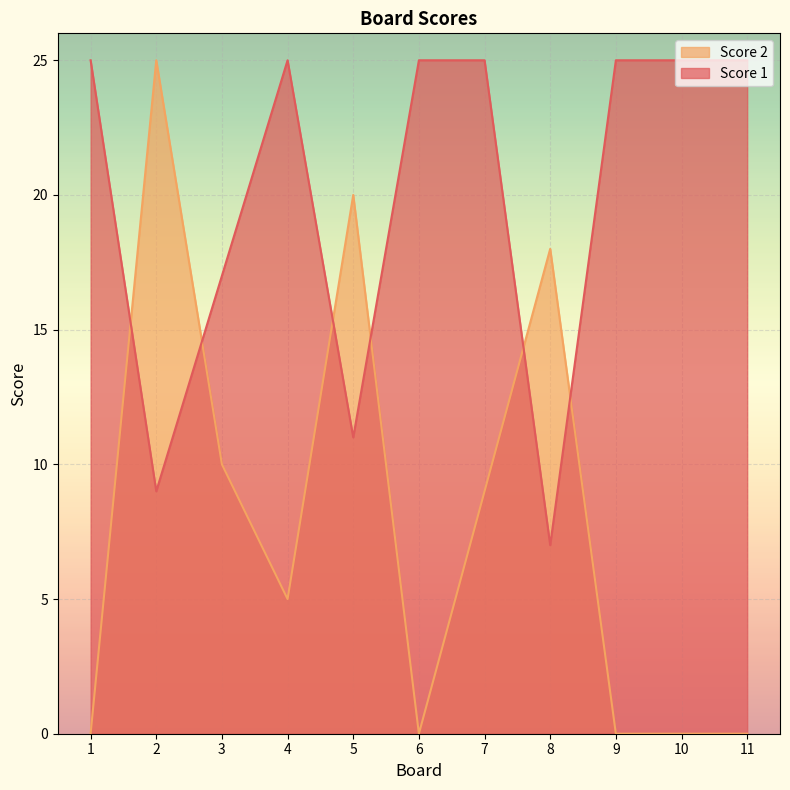

What is the difference between the maximum and second lowest values in the Score 1 series?

16